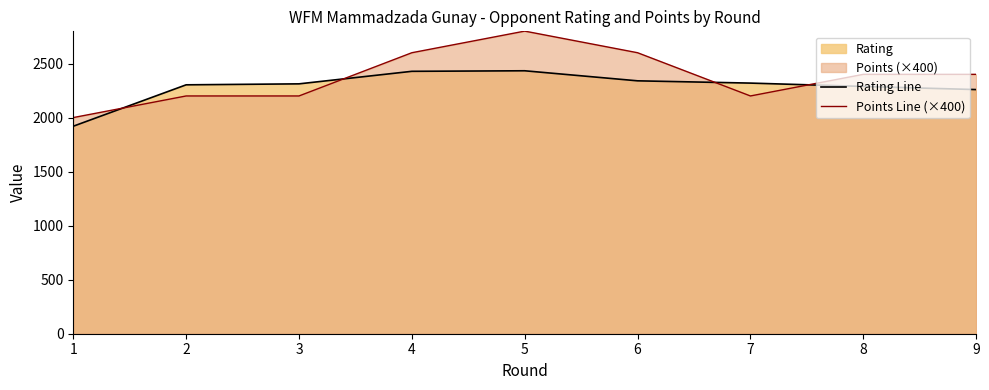

List the series in order of their overall mean, highest first.

Points Line (×400), Rating Line